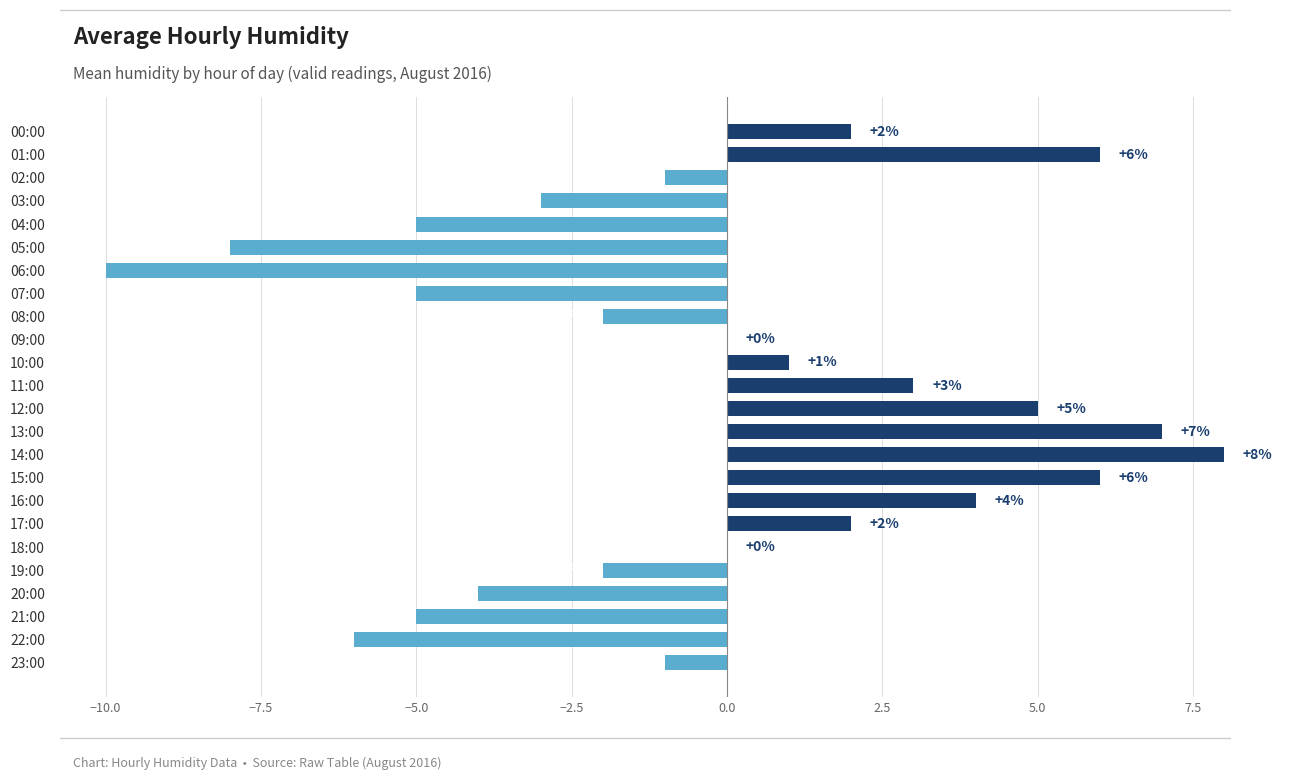

The chart shows a value of 1 at 10:00. True or false?

True